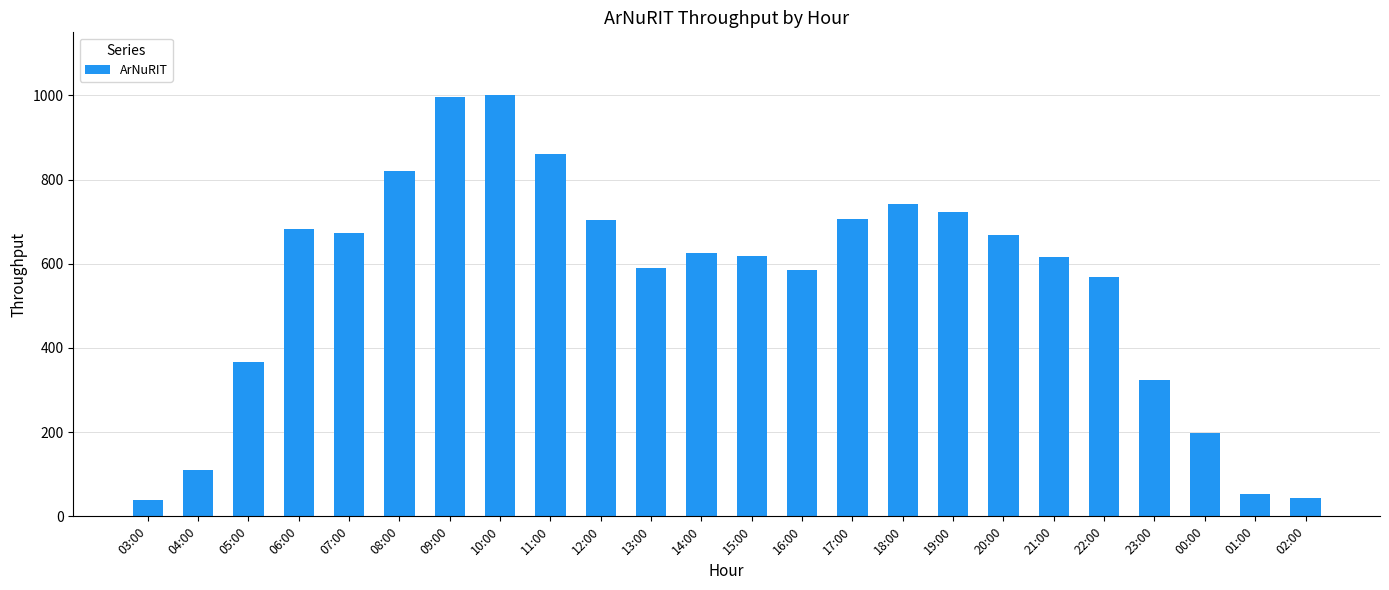

Count the number of categories in the chart.

24